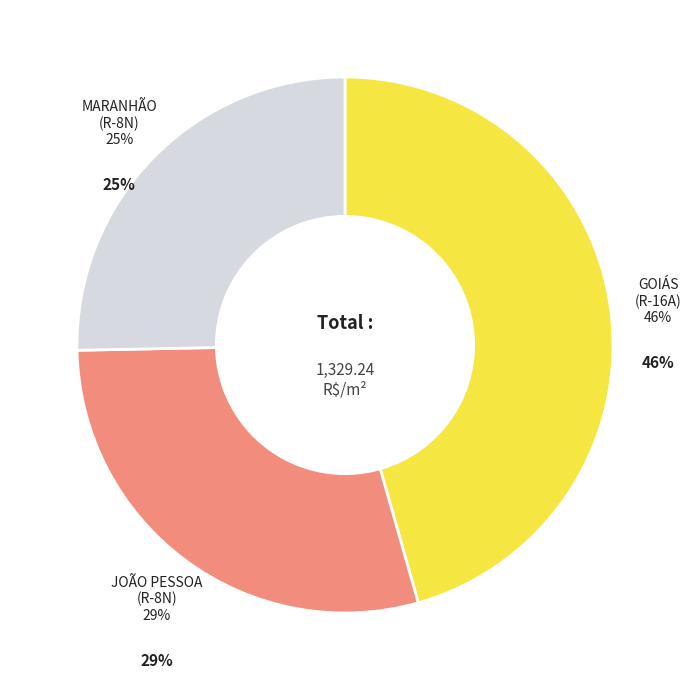

To the nearest percent, what is the average slice percentage?

33%